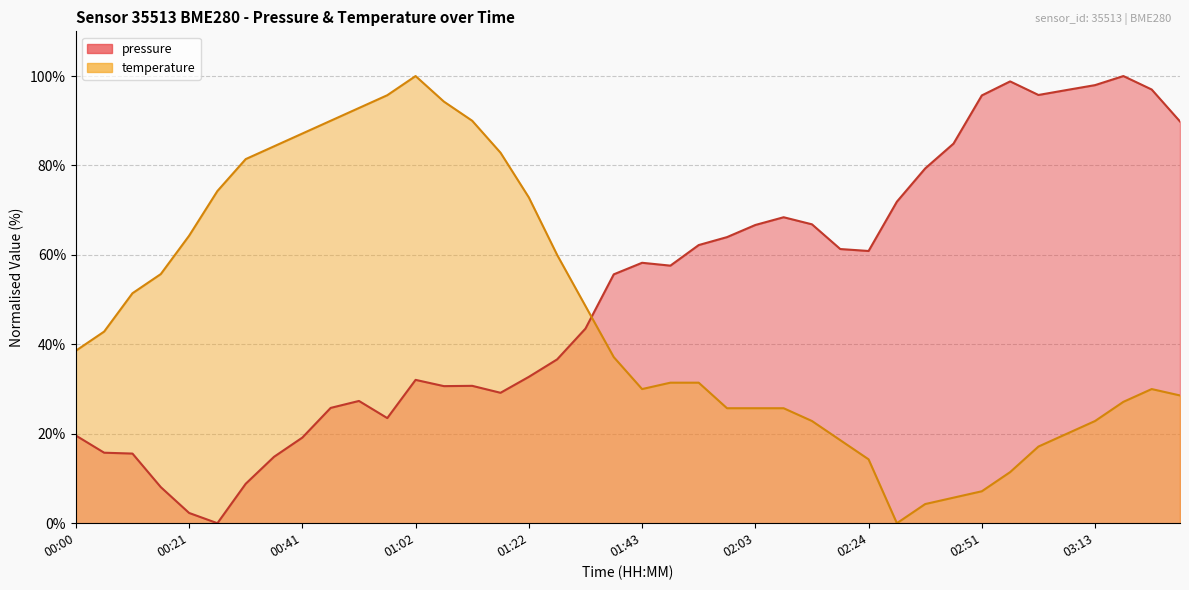

Between 02:14 and 02:40, which is larger?

02:40